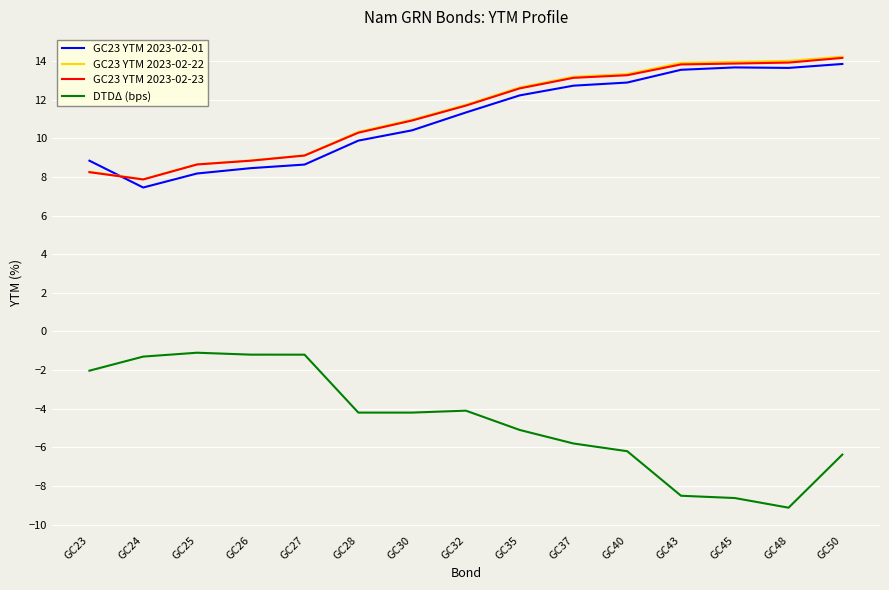

Between GC26 and GC40, which series saw the biggest shift?

DTDΔ (bps)